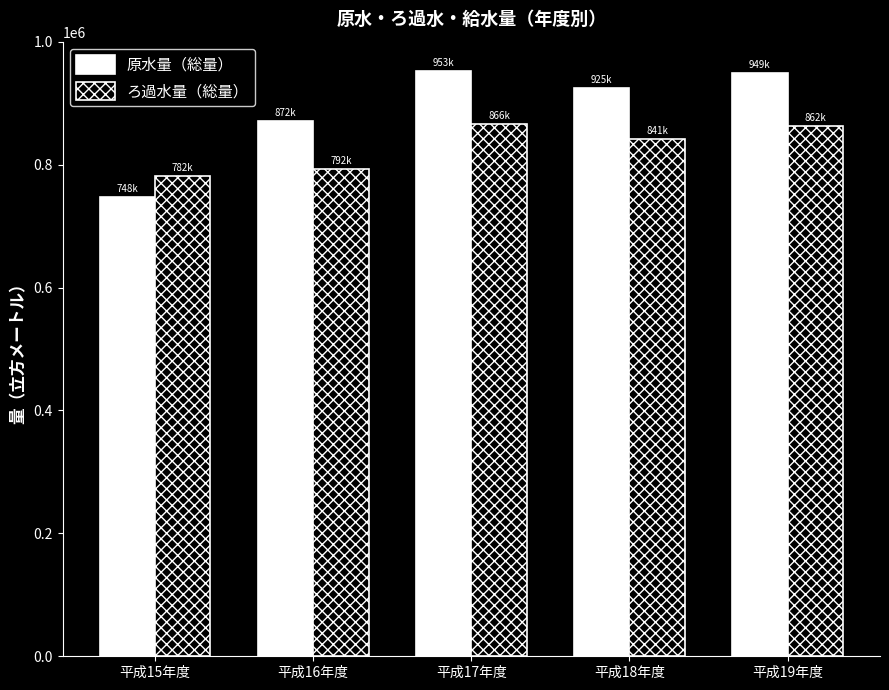

Read the 原水量（総量） value at 平成19年度.

948724.0